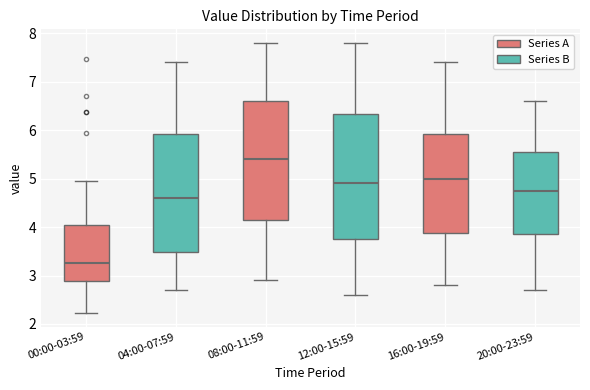

Reading left to right, read every box against the y-axis: the position of its median line, the range the box covers, and the ends of its whiskers. The values are not printed on the chart, so give them approximately, as read against the axis.

00:00-03:59: median 3.3, box 2.9 to 4.1, whiskers 2.2 to 5.0
04:00-07:59: median 4.6, box 3.5 to 5.9, whiskers 2.7 to 7.4
08:00-11:59: median 5.4, box 4.2 to 6.6, whiskers 2.9 to 7.8
12:00-15:59: median 4.9, box 3.8 to 6.3, whiskers 2.6 to 7.8
16:00-19:59: median 5.0, box 3.9 to 5.9, whiskers 2.8 to 7.4
20:00-23:59: median 4.8, box 3.9 to 5.6, whiskers 2.7 to 6.6